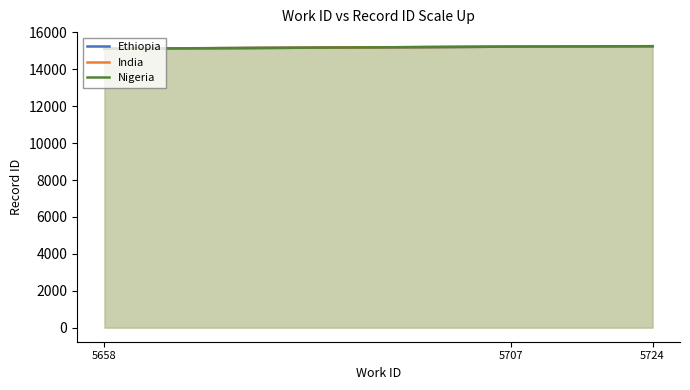

At which label does India first exceed 15231?

5724